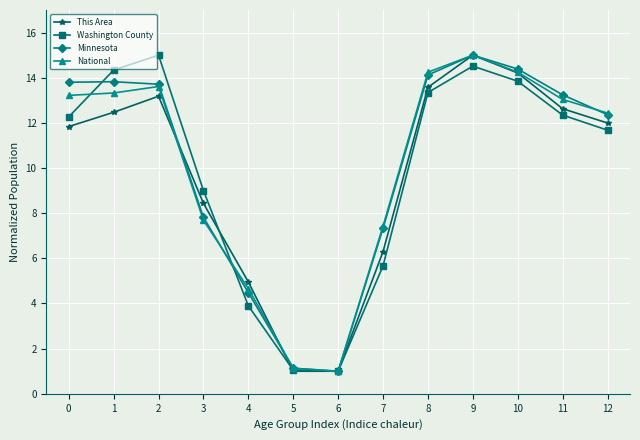

List the series in order of their overall mean, highest first.

Minnesota, National, Washington County, This Area